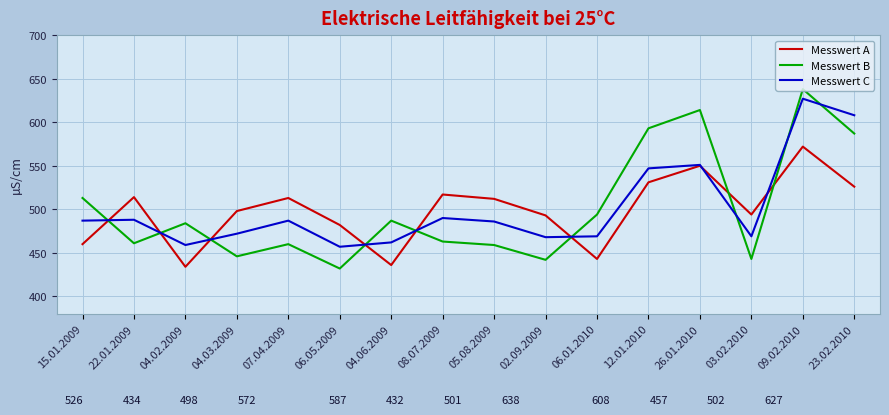

Is it true that Messwert A equals 246 at 26.01.2010?

False